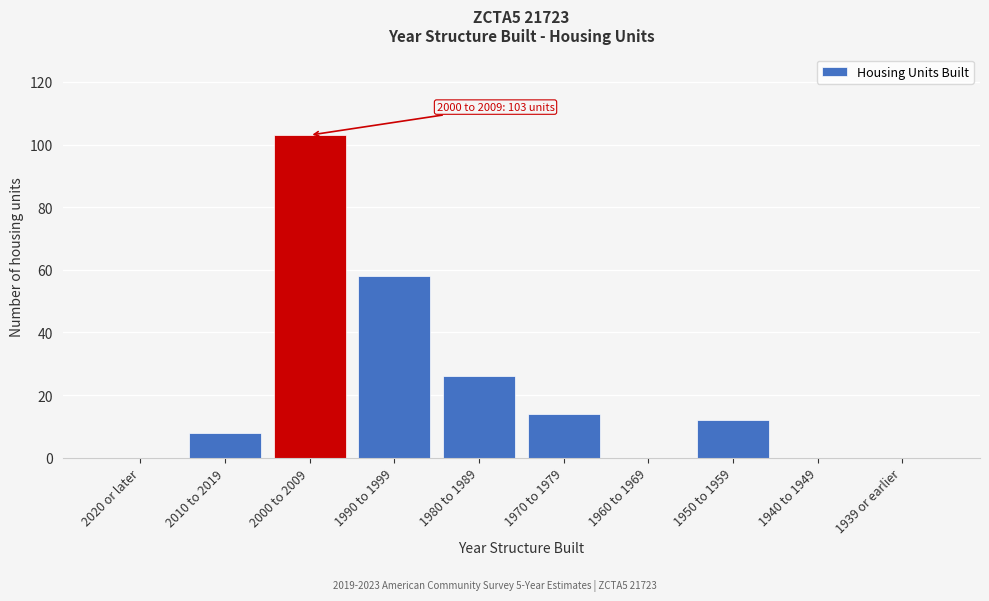

Reading right to left, what are all the values shown in this chart?

1939 or earlier=0	1940 to 1949=0	1950 to 1959=12	1960 to 1969=0	1970 to 1979=14	1980 to 1989=26	1990 to 1999=58	2000 to 2009=103	2010 to 2019=8	2020 or later=0